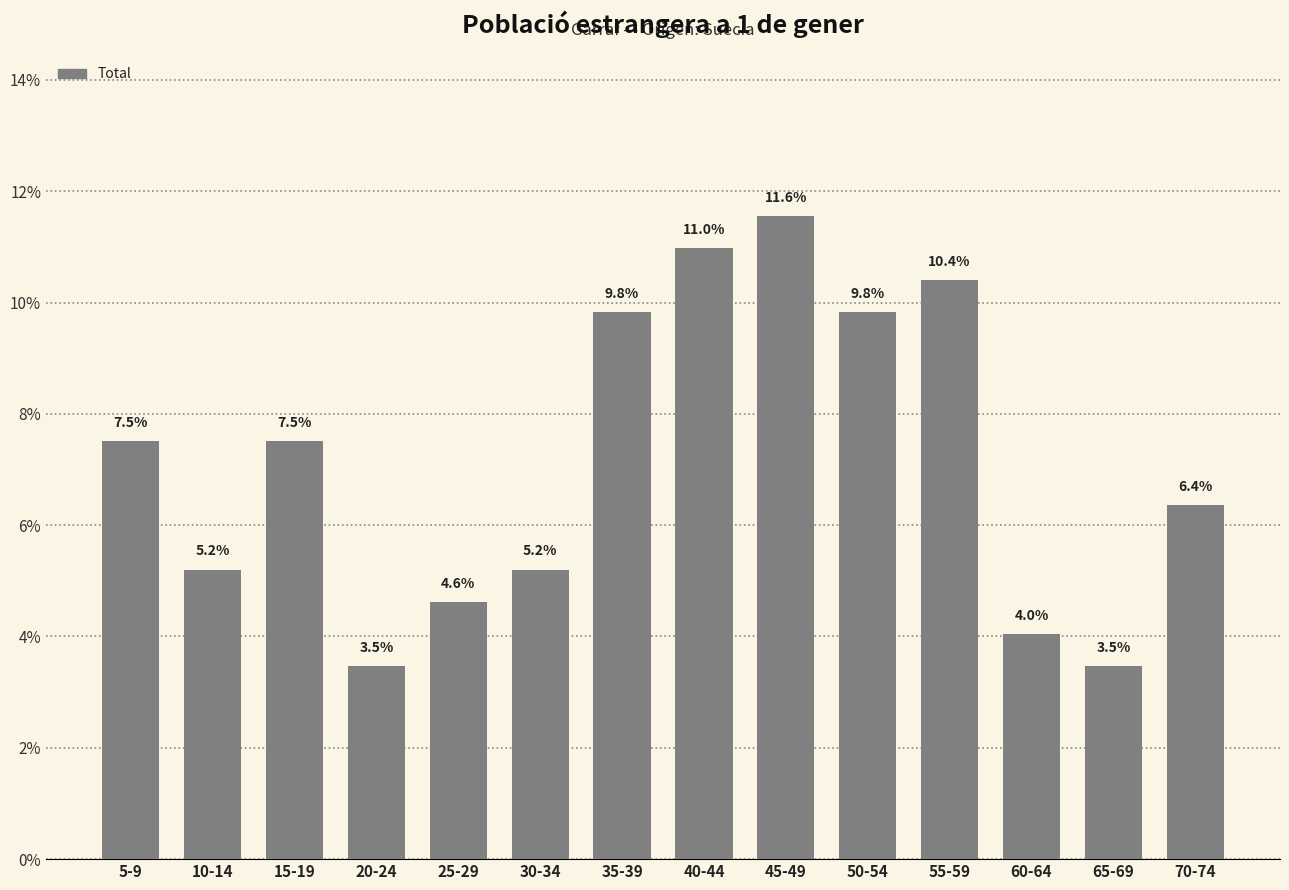

Reading left to right, list all the values displayed in this chart.

7.5	5.2	7.5	3.5	4.6	5.2	9.8	11.0	11.6	9.8	10.4	4.0	3.5	6.4